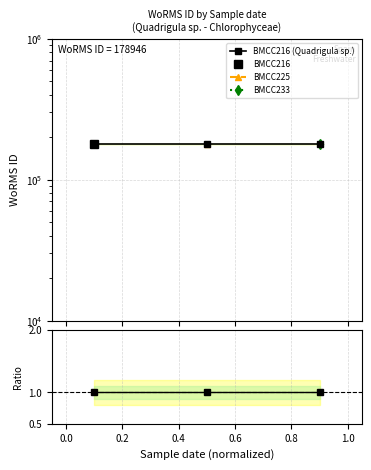

What is the value of the BMCC216 (Quadrigula sp.) point at the 3rd from the left?

178946